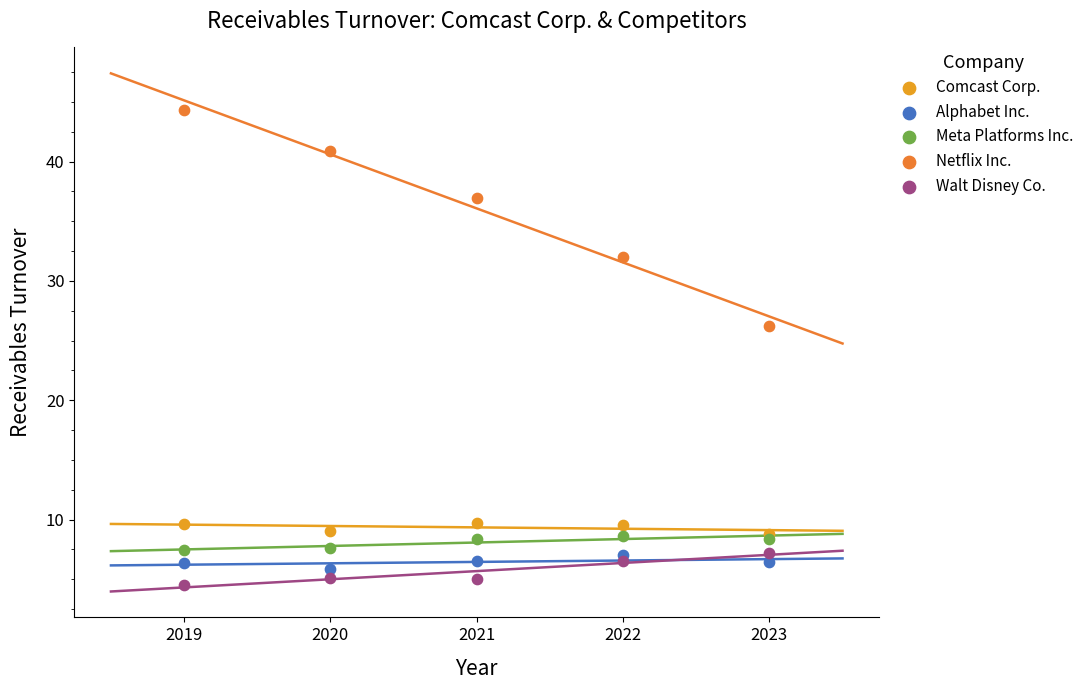

Which series contains the lowest Y value?

Walt Disney Co.